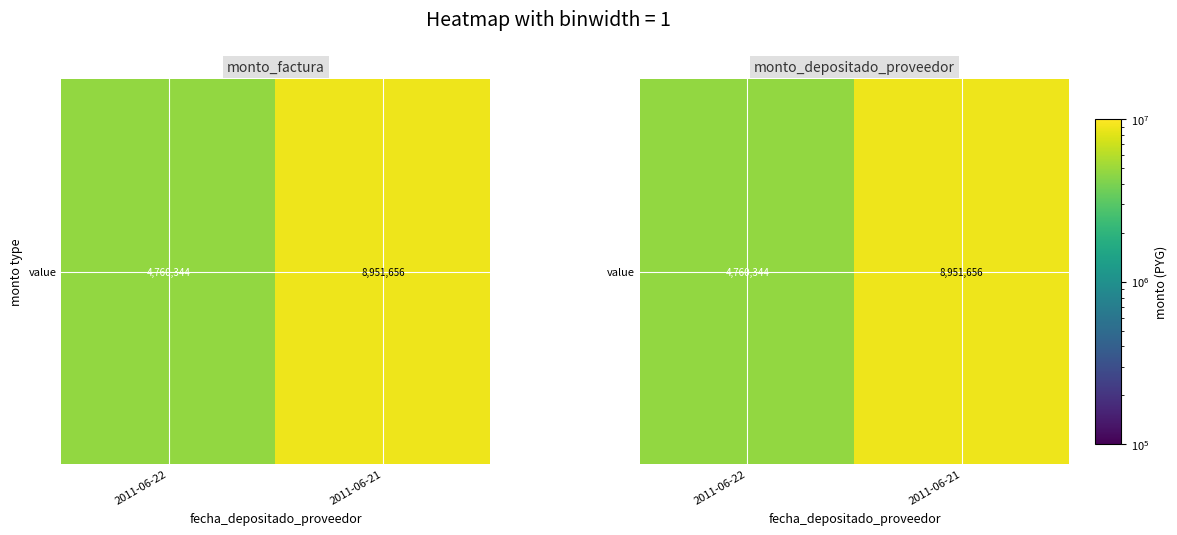

At which label is the value closest to 6856000?

2011-06-22